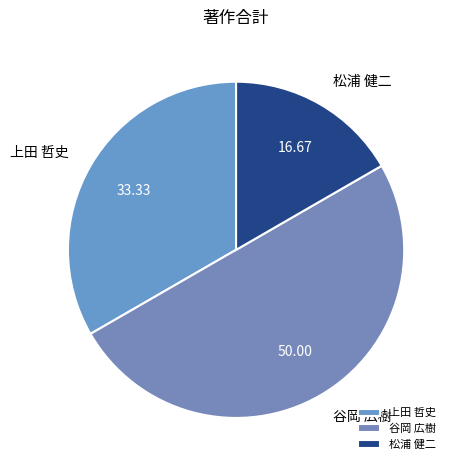

Which category has the smallest portion of the pie?

松浦 健二